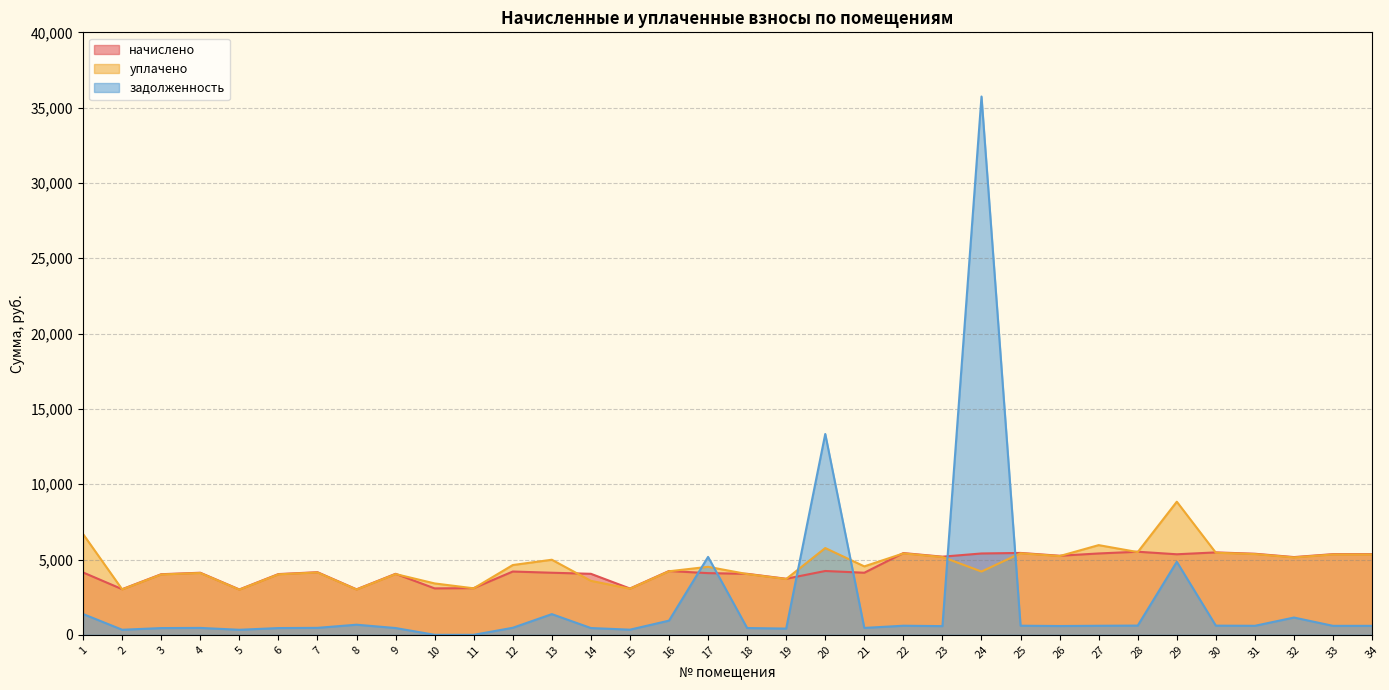

What is the difference between the maximum and minimum values in the начислено series?

2505.1